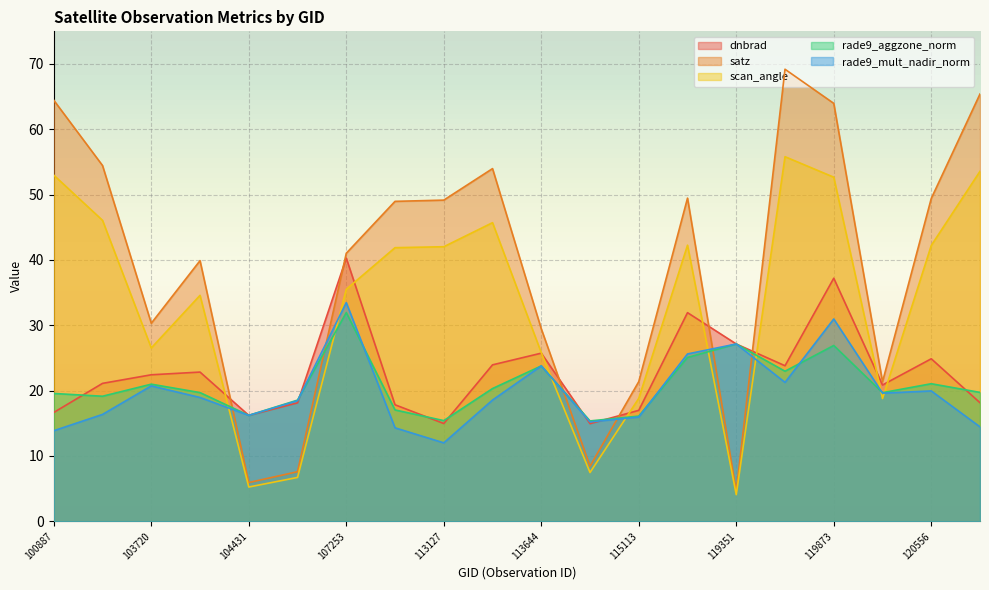

At which label is rade9_mult_nadir_norm closest to 22?

3797